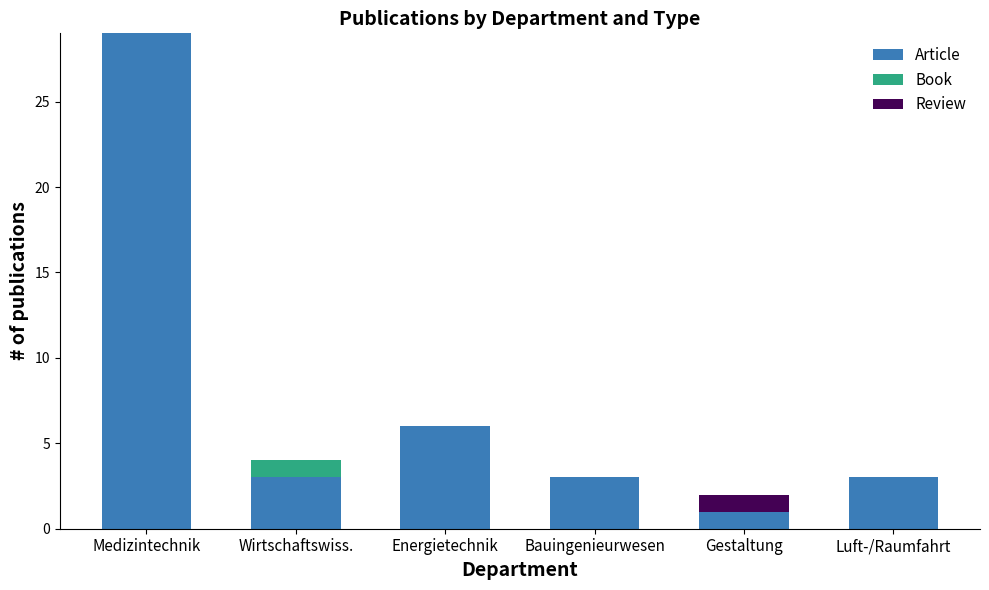

How many distinct data groups are displayed?

3